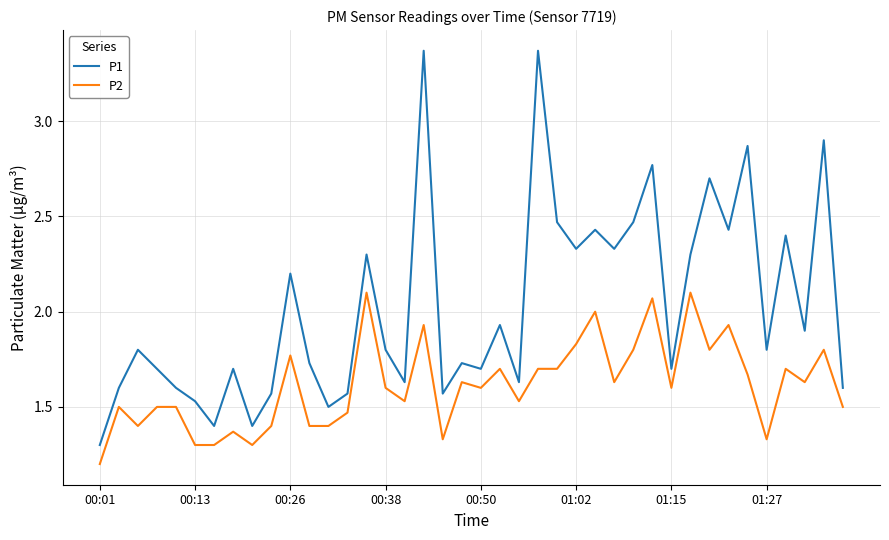

List the series in order of their overall mean, lowest first.

P2, P1